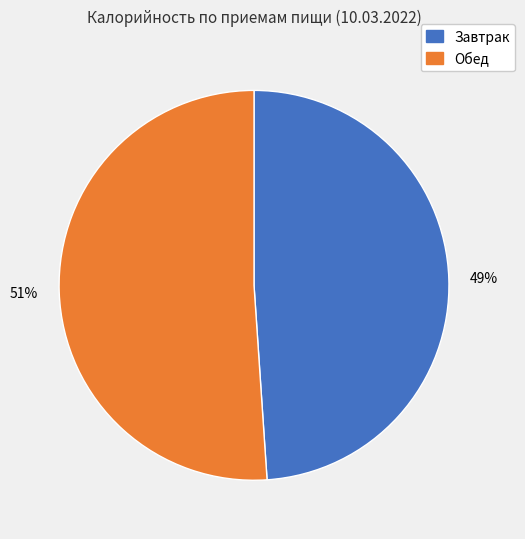

To the nearest percent, what is the difference between the largest and smallest slice percentages?

2%